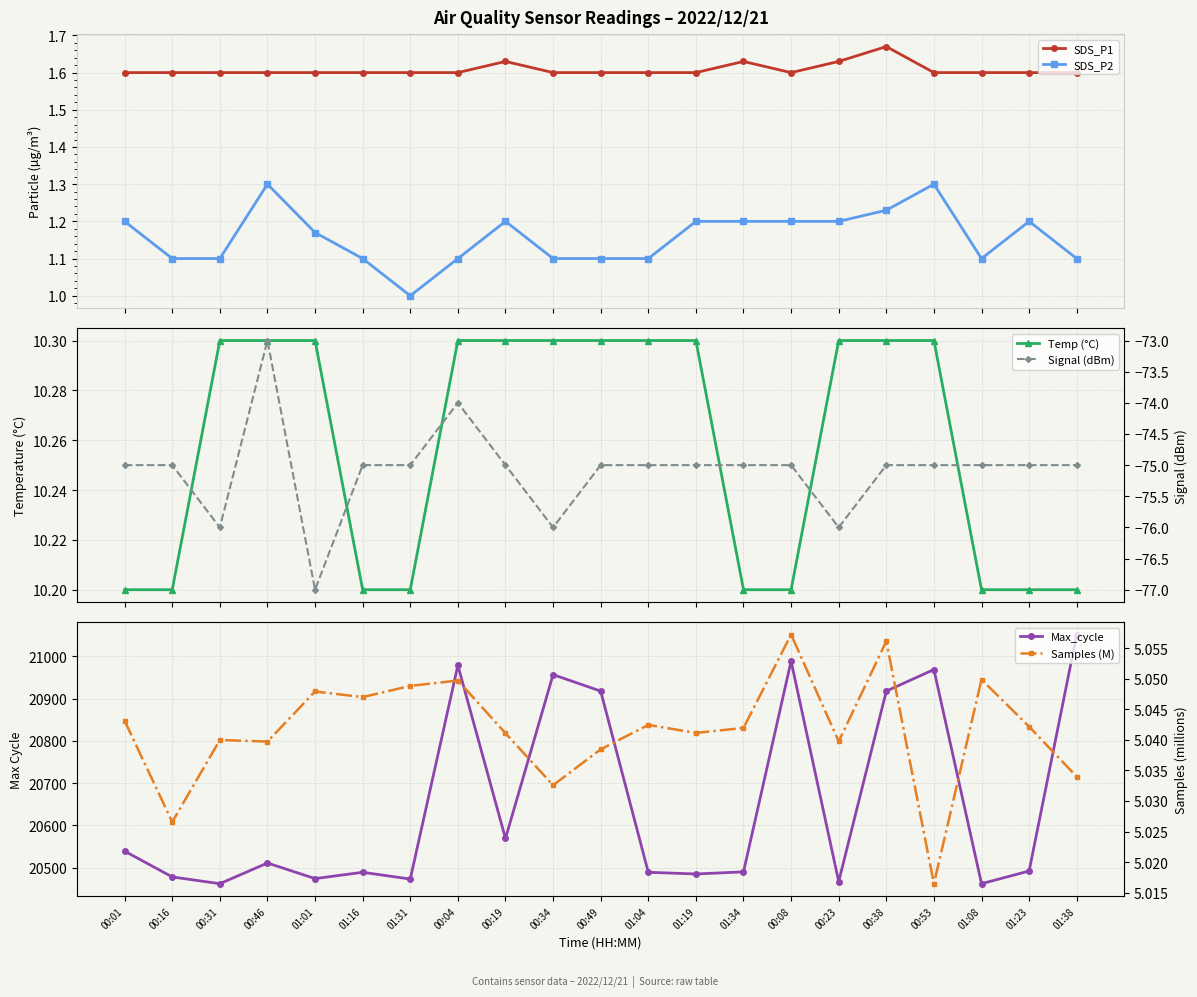

Reading left to right, what are all the values shown in this chart?

SDS_P1: 1.6	1.6	1.6	1.6	1.6	1.6	1.6	1.6	1.6	1.6	1.6	1.6	1.6	1.6	1.6	1.6	1.7	1.6	1.6	1.6	1.6
SDS_P2: 1.2	1.1	1.1	1.3	1.2	1.1	1.0	1.1	1.2	1.1	1.1	1.1	1.2	1.2	1.2	1.2	1.2	1.3	1.1	1.2	1.1
Temp (°C): 10.2	10.2	10.3	10.3	10.3	10.2	10.2	10.3	10.3	10.3	10.3	10.3	10.3	10.2	10.2	10.3	10.3	10.3	10.2	10.2	10.2
Max_cycle: 20539.0	20478.0	20462.0	20511.0	20474.0	20489.0	20473.0	20979.0	20569.0	20957.0	20918.0	20489.0	20485.0	20490.0	20989.0	20467.0	20918.0	20969.0	20462.0	20492.0	21052.0
Signal (dBm): -75.0	-75.0	-76.0	-73.0	-77.0	-75.0	-75.0	-74.0	-75.0	-76.0	-75.0	-75.0	-75.0	-75.0	-75.0	-76.0	-75.0	-75.0	-75.0	-75.0	-75.0
Samples (M): 5.0	5.0	5.0	5.0	5.0	5.0	5.0	5.0	5.0	5.0	5.0	5.0	5.0	5.0	5.1	5.0	5.1	5.0	5.0	5.0	5.0